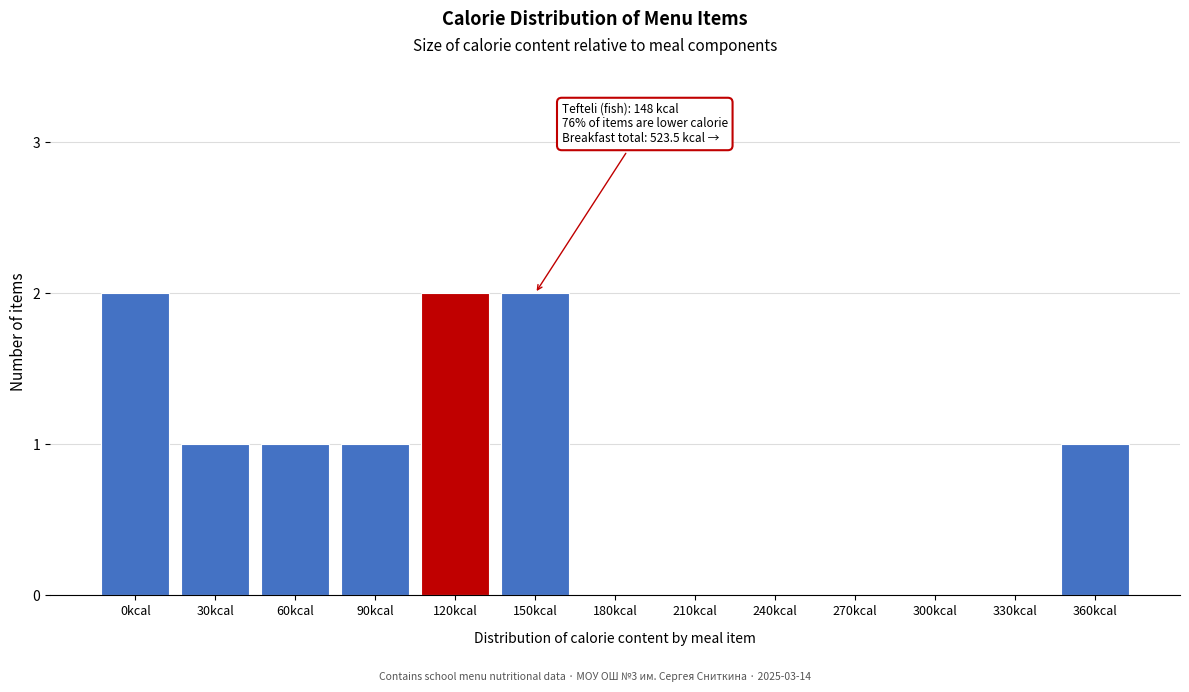

Reading left to right, extract all data points from this chart.

0kcal=2	30kcal=1	60kcal=1	90kcal=1	120kcal=2	150kcal=2	180kcal=0	210kcal=0	240kcal=0	270kcal=0	300kcal=0	330kcal=0	360kcal=1